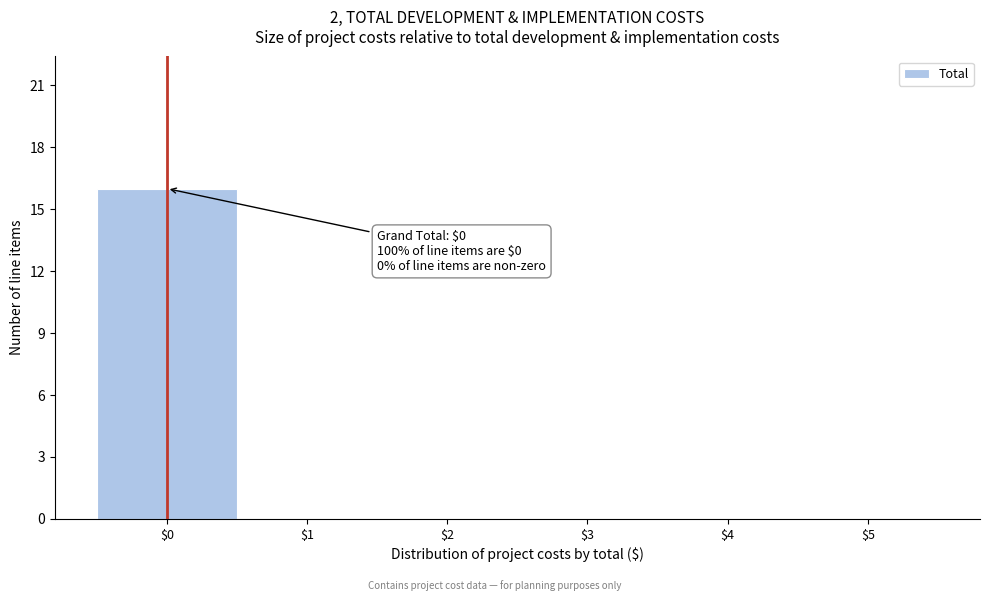

Which range on the x-axis has the tallest bar?

-0.5 to 0.5